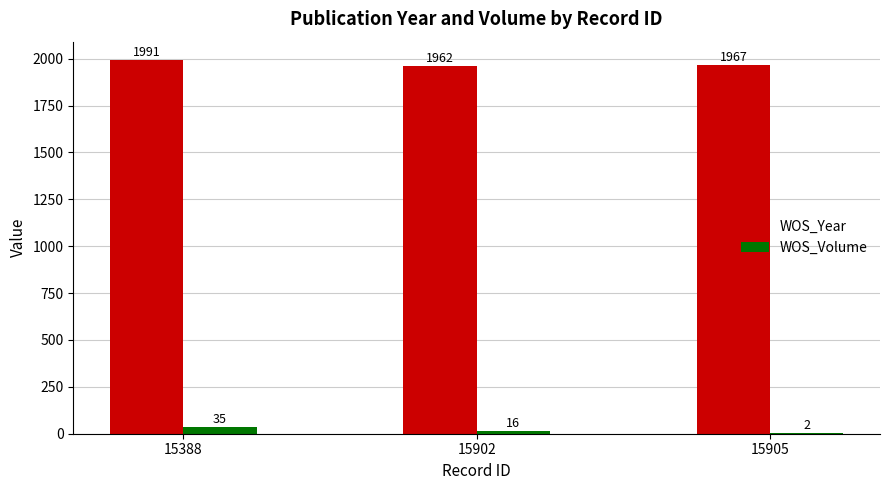

What is the sum of the WOS_Year values at 15902 and 15388?

3953